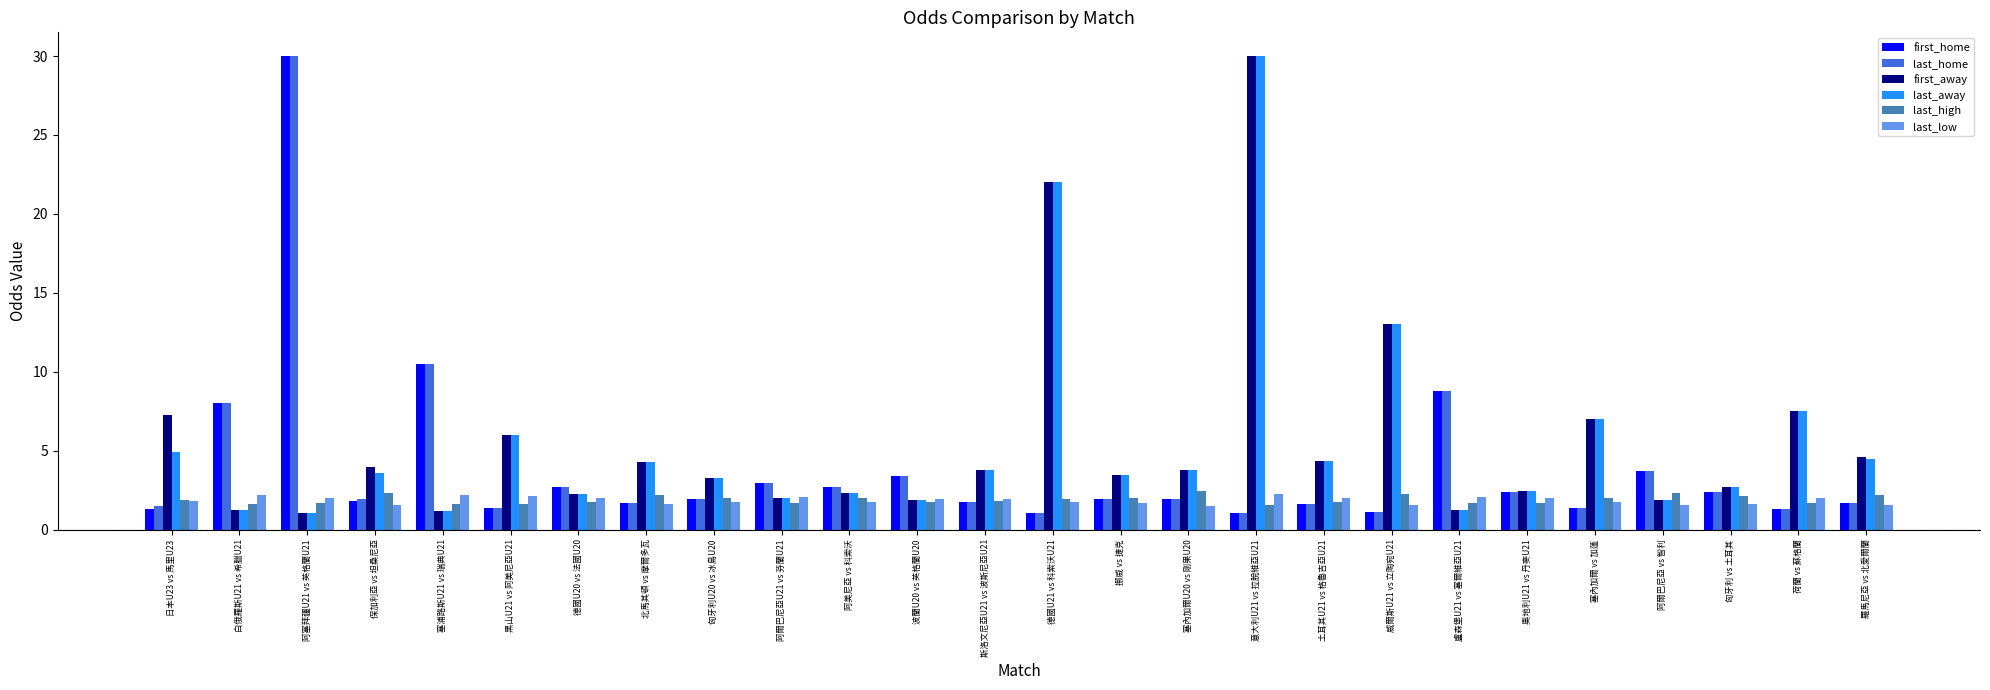

What is the difference between the maximum and minimum values in the first_home series?

29.0